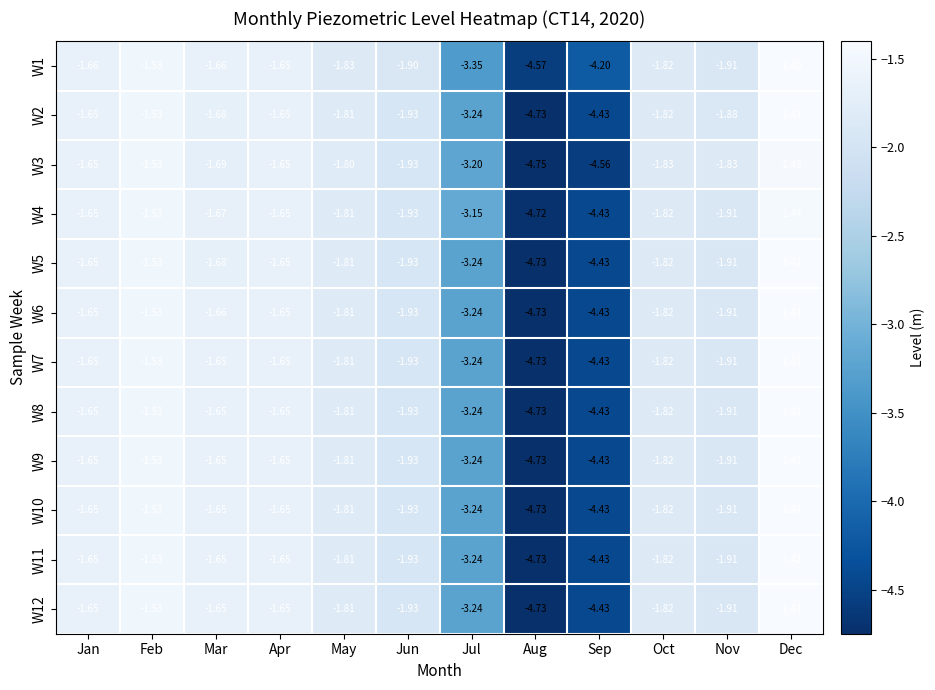

Which category has the lowest value in the W10 series?

Aug